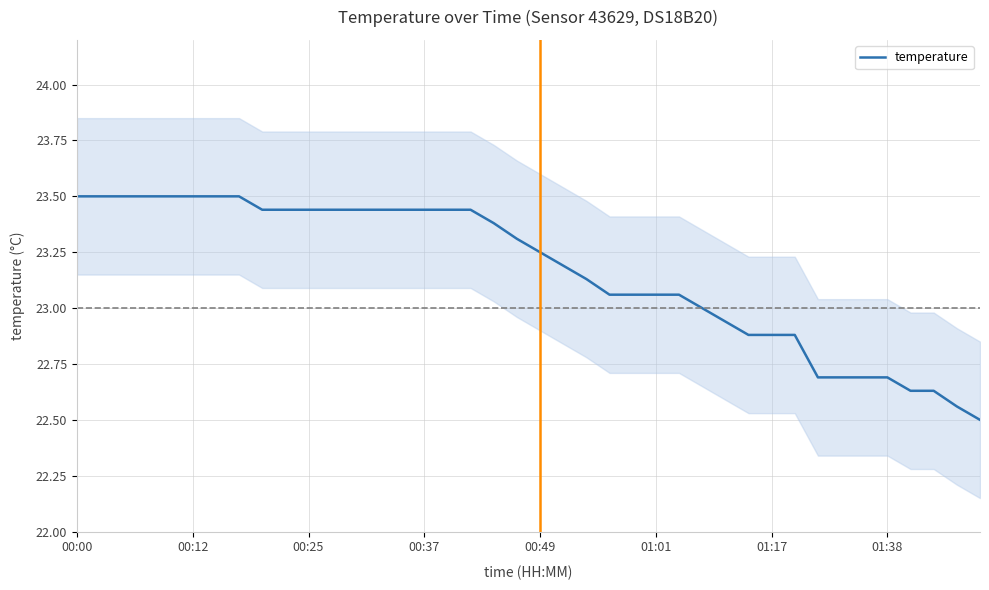

Is it true that the value at 8 is 33.8?

False